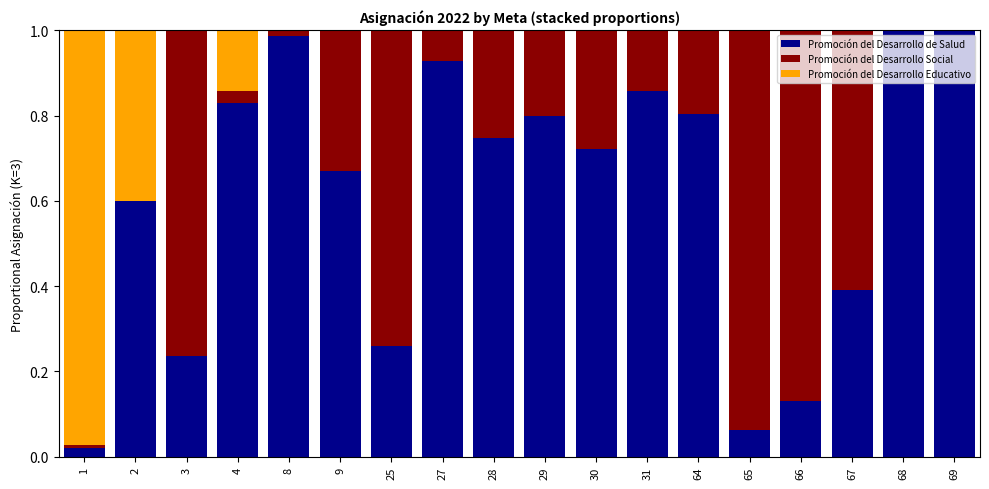

What are all the series names shown in the legend?

Promoción del Desarrollo de Salud, Promoción del Desarrollo Social, Promoción del Desarrollo Educativo